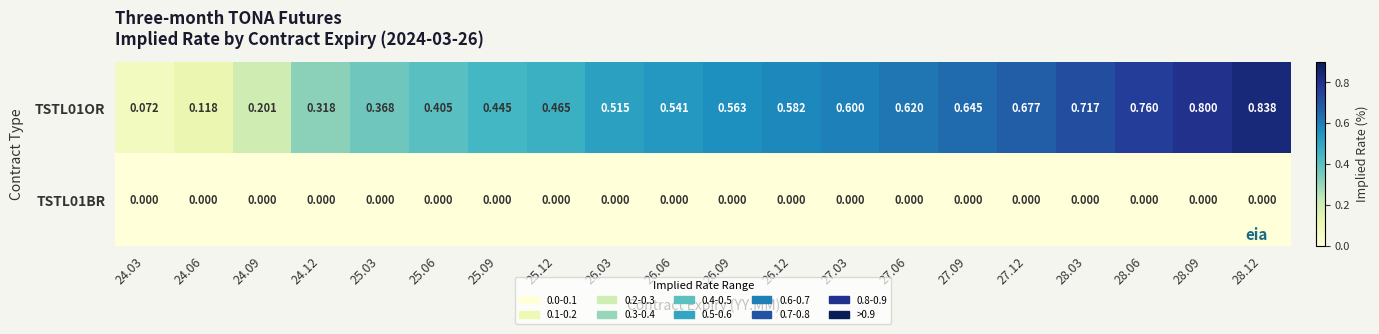

Is the value of TSTL01OR at 28.03 greater than the value of TSTL01BR at 24.12?

Yes